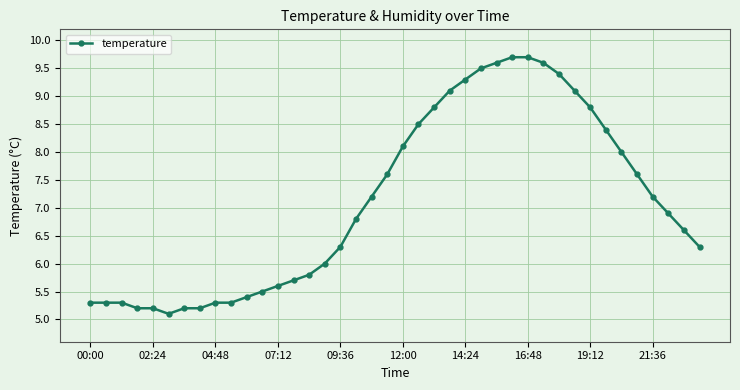

What is the greatest value displayed?

9.7